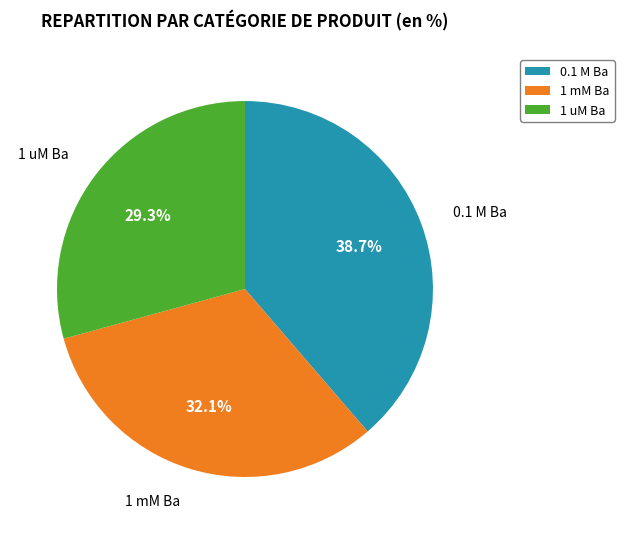

What is the total percentage of 0.1 M Ba and 1 mM Ba?

70.7%